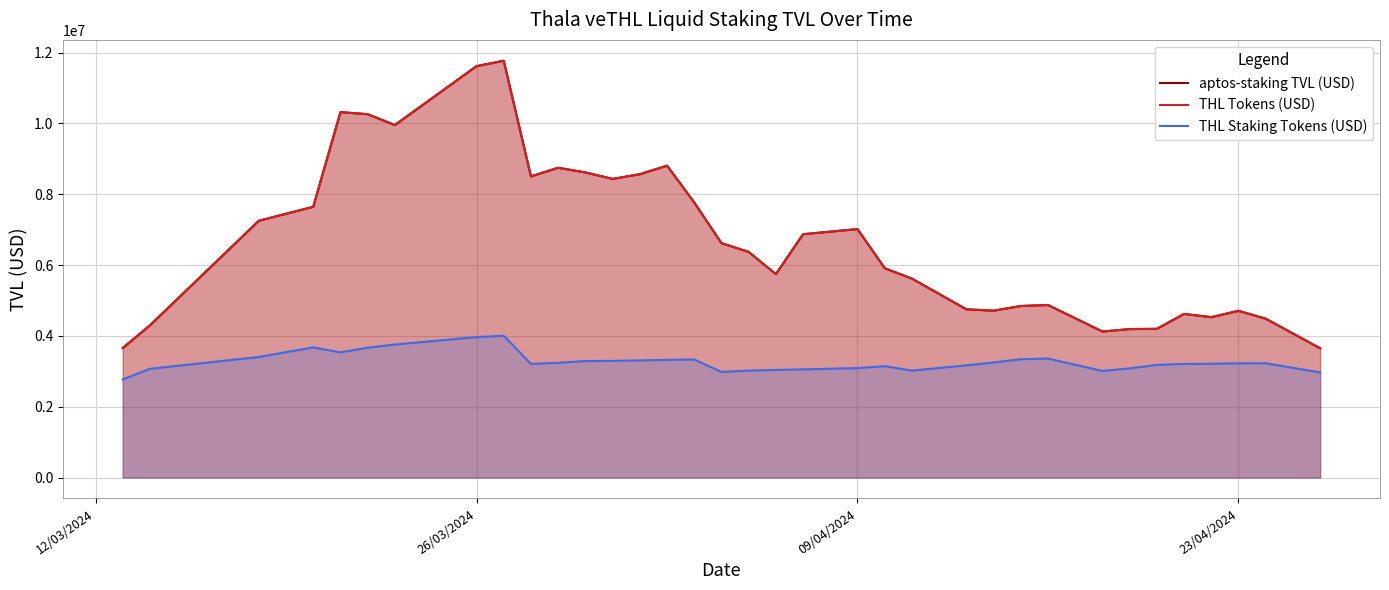

What is the value of the THL Tokens (USD) point at the 23rd from the left?

5617818.3